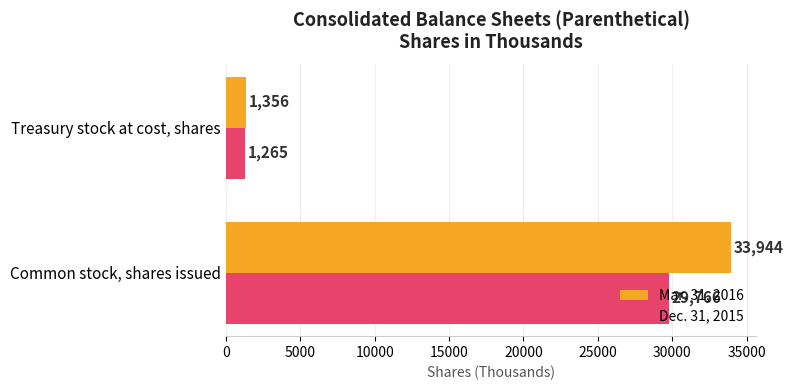

What is the sum of all Dec. 31, 2015 values?

31031